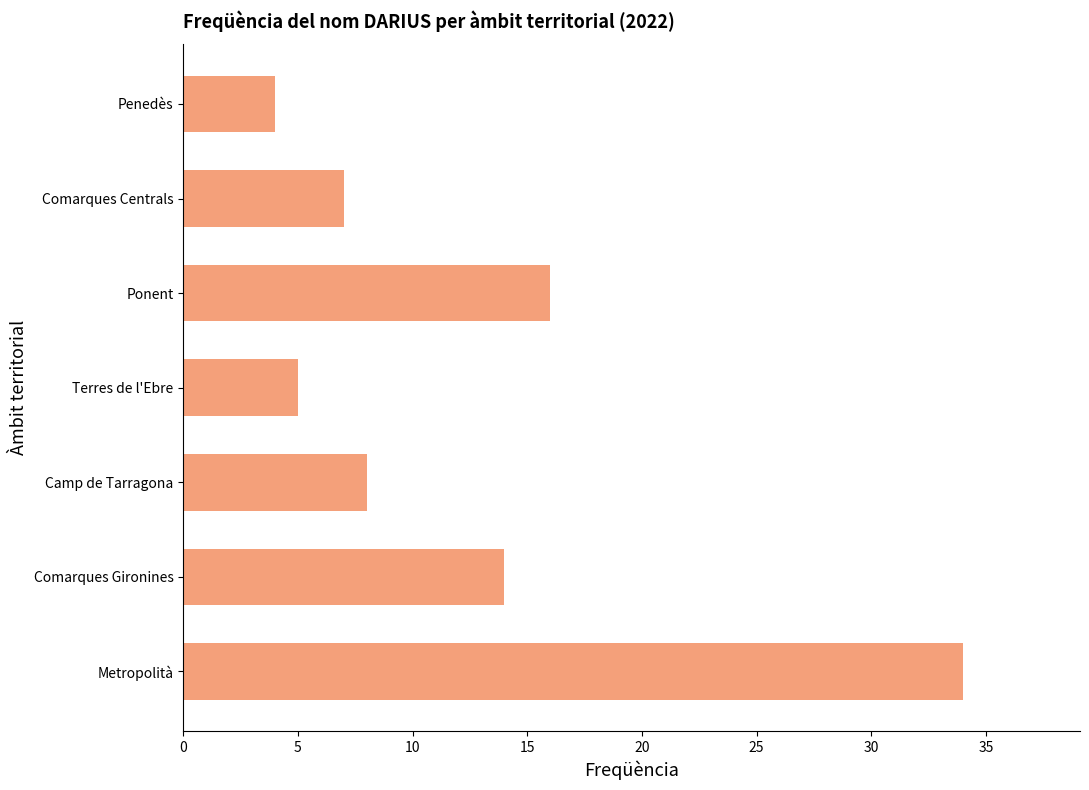

List the labels in order of value, largest first.

Metropolità, Ponent, Comarques Gironines, Camp de Tarragona, Comarques Centrals, Terres de l'Ebre, Penedès